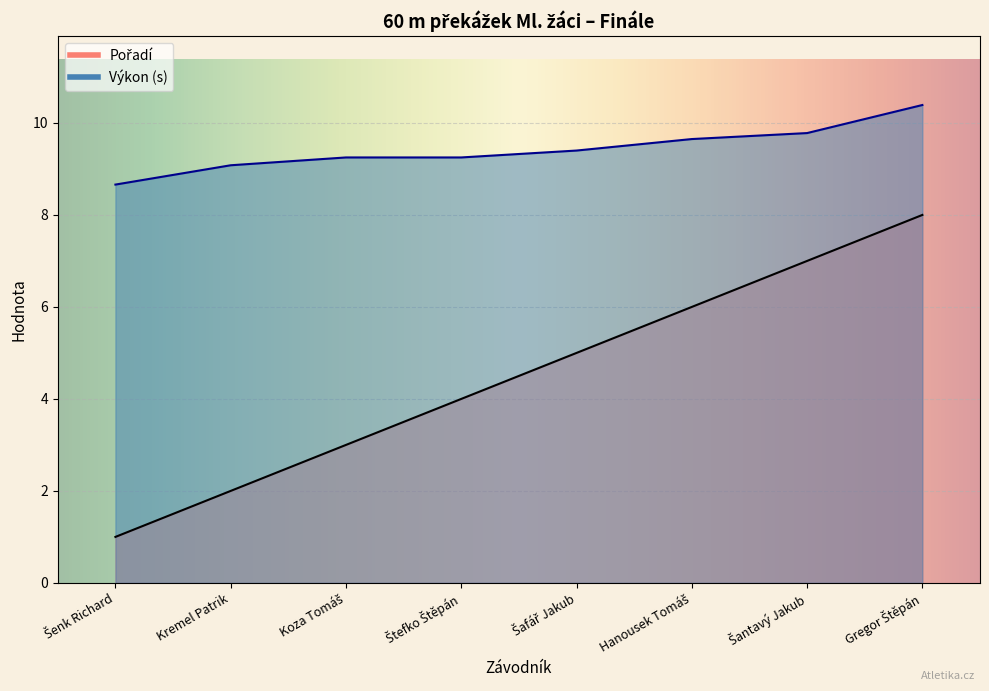

True or false: Pořadí and Výkon intersect in this chart.

False